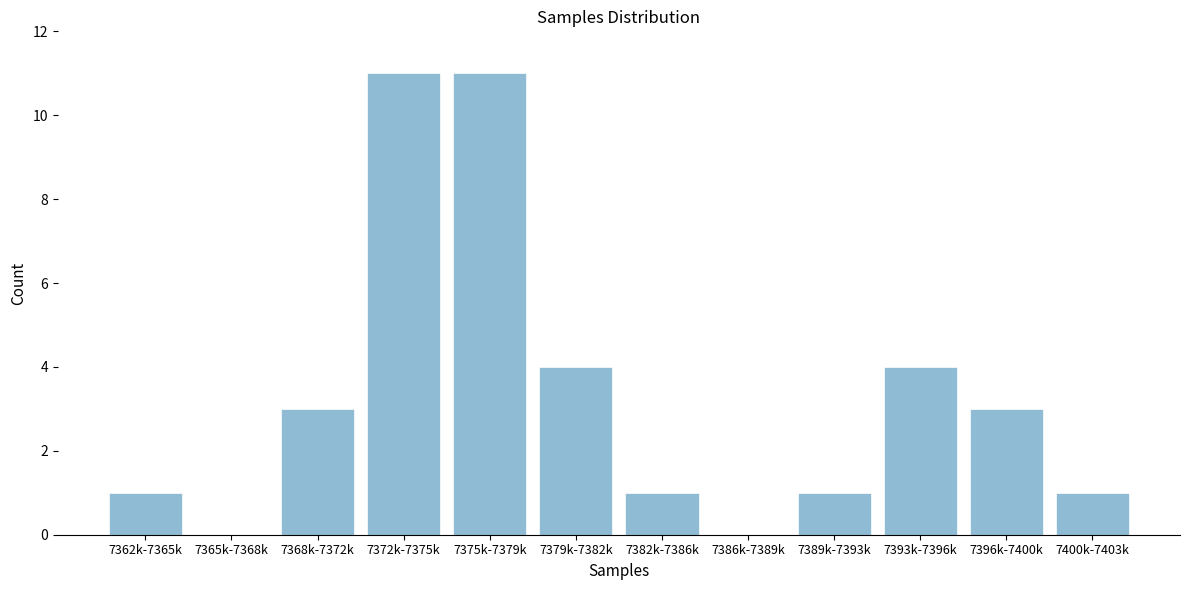

Reading left to right, transcribe all the data shown in this chart.

7362k-7365k=1	7365k-7368k=0	7368k-7372k=3	7372k-7375k=11	7375k-7379k=11	7379k-7382k=4	7382k-7386k=1	7386k-7389k=0	7389k-7393k=1	7393k-7396k=4	7396k-7400k=3	7400k-7403k=1